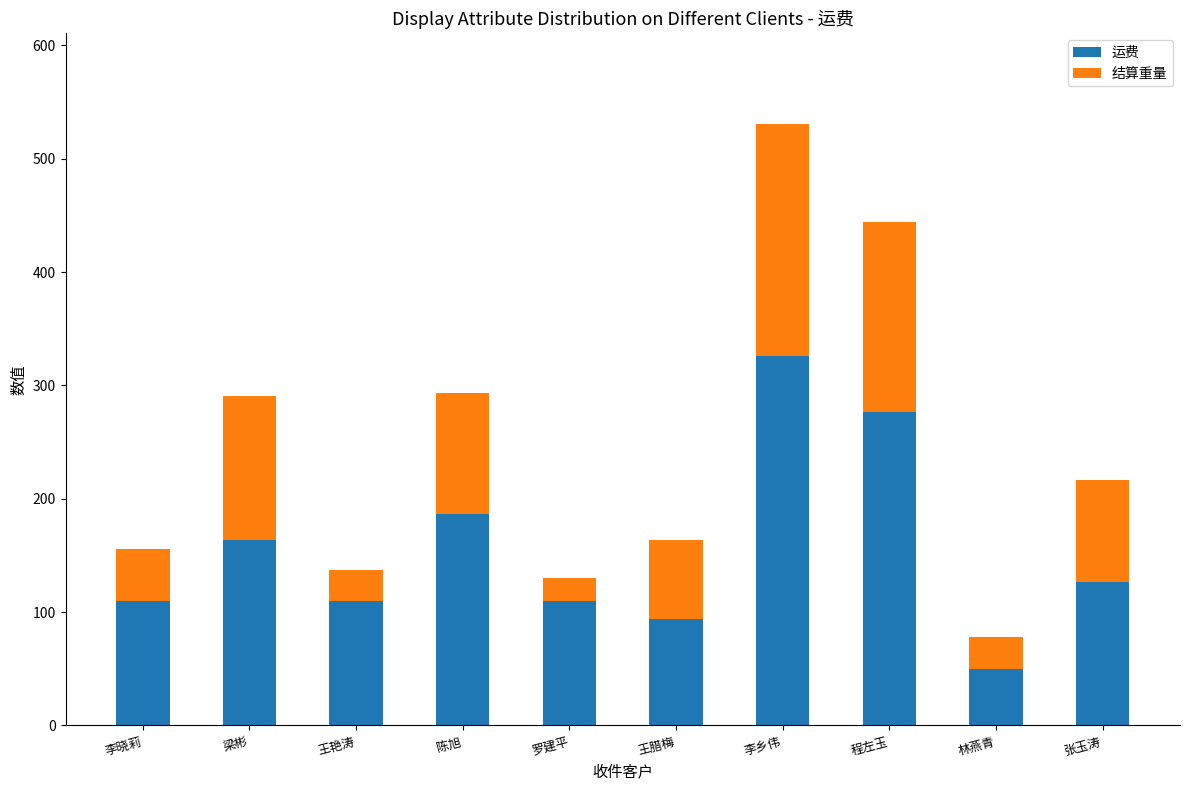

What is the highest value of the 运费 series?

326.0